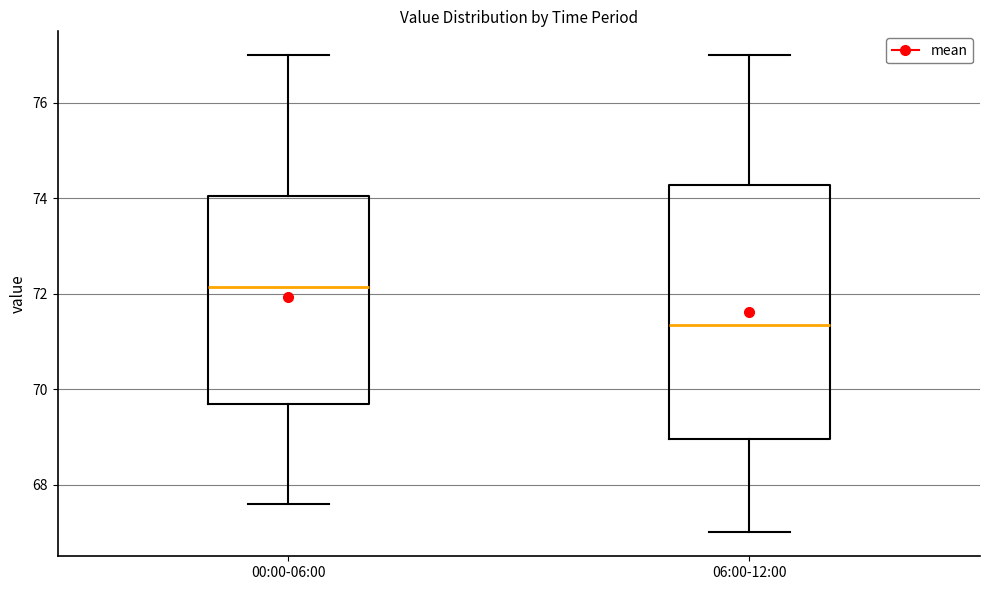

Reading left to right, read every box against the y-axis: the position of its median line, the range the box covers, and the ends of its whiskers. The values are not printed on the chart, so give them approximately, as read against the axis.

00:00-06:00: median 72.2, box 69.8 to 74.0, whiskers 67.6 to 77.0
06:00-12:00: median 71.4, box 69.0 to 74.2, whiskers 67.0 to 77.0